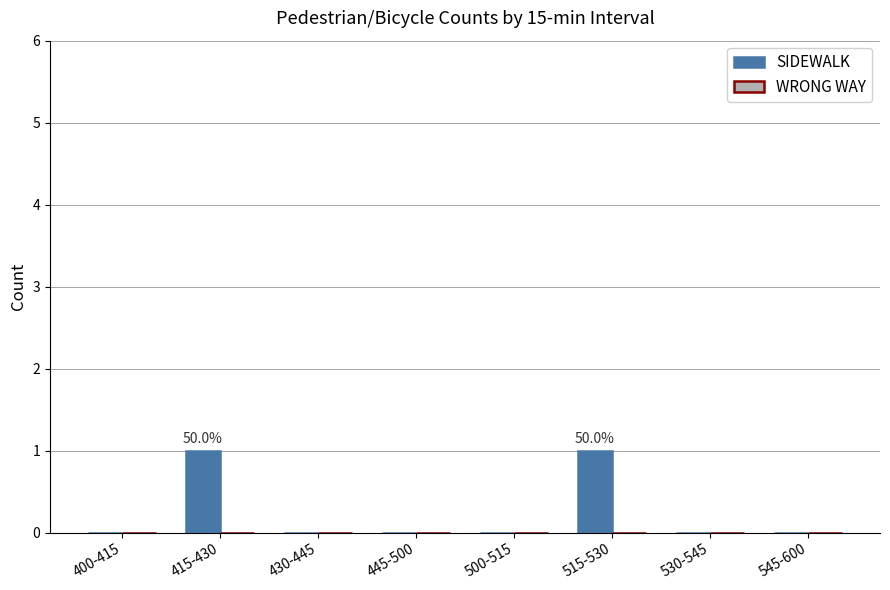

Which has a higher value, 430-445 or 515-530?

515-530